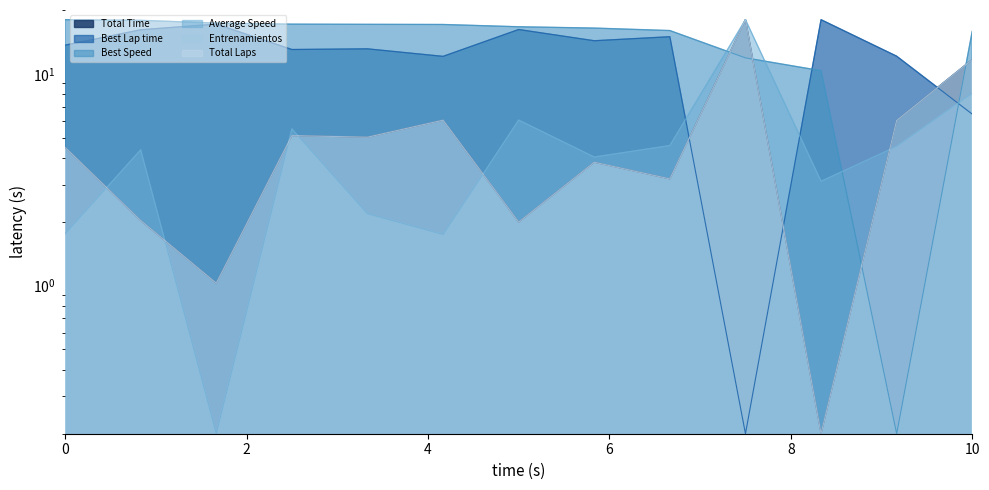

What is the sum of all Best Lap time values?

68.6